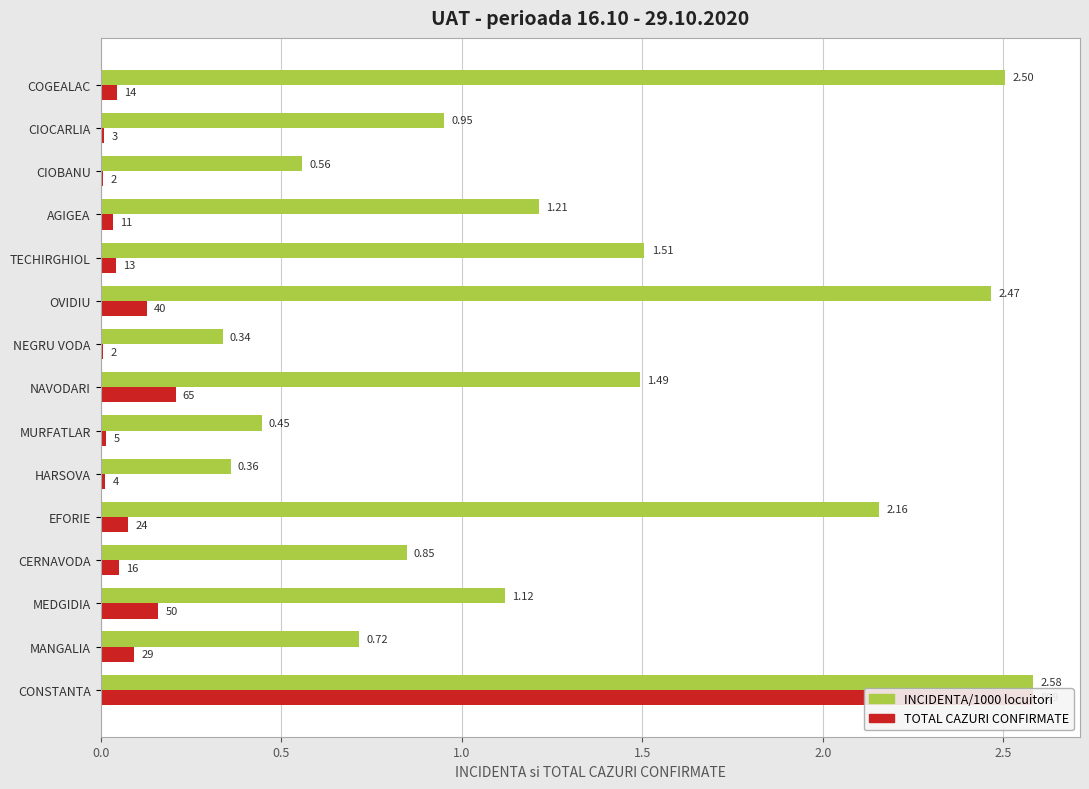

Does the chart contain any negative values?

No